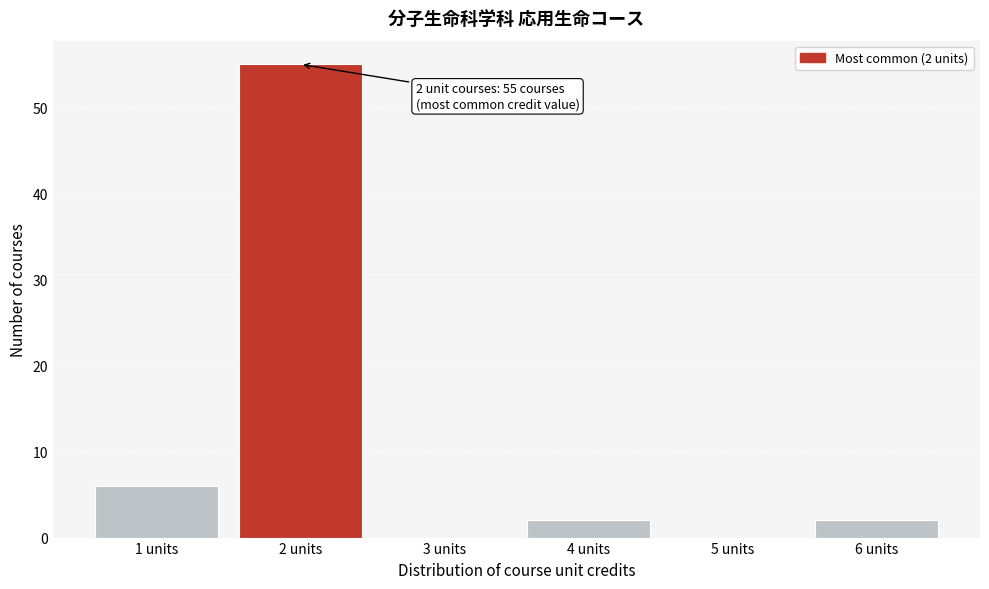

Which range on the x-axis has the tallest bar?

1.5 to 2.5